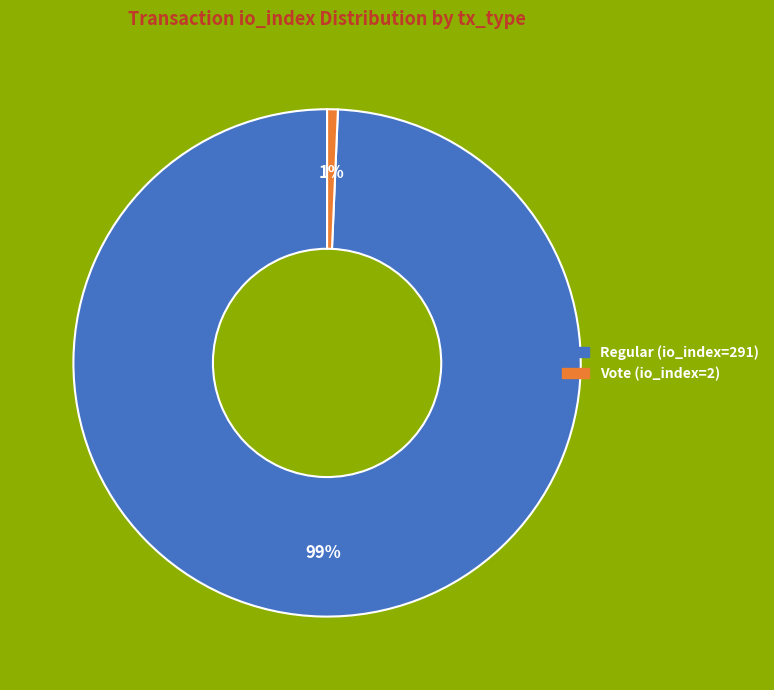

Count the number of slices in the pie.

2